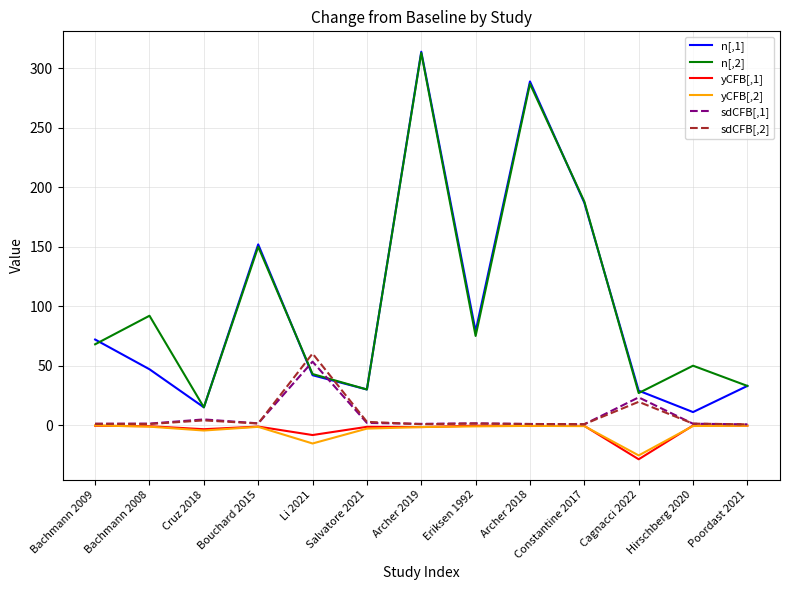

What value does the n[,1] series have at Poordast 2021?

33.0